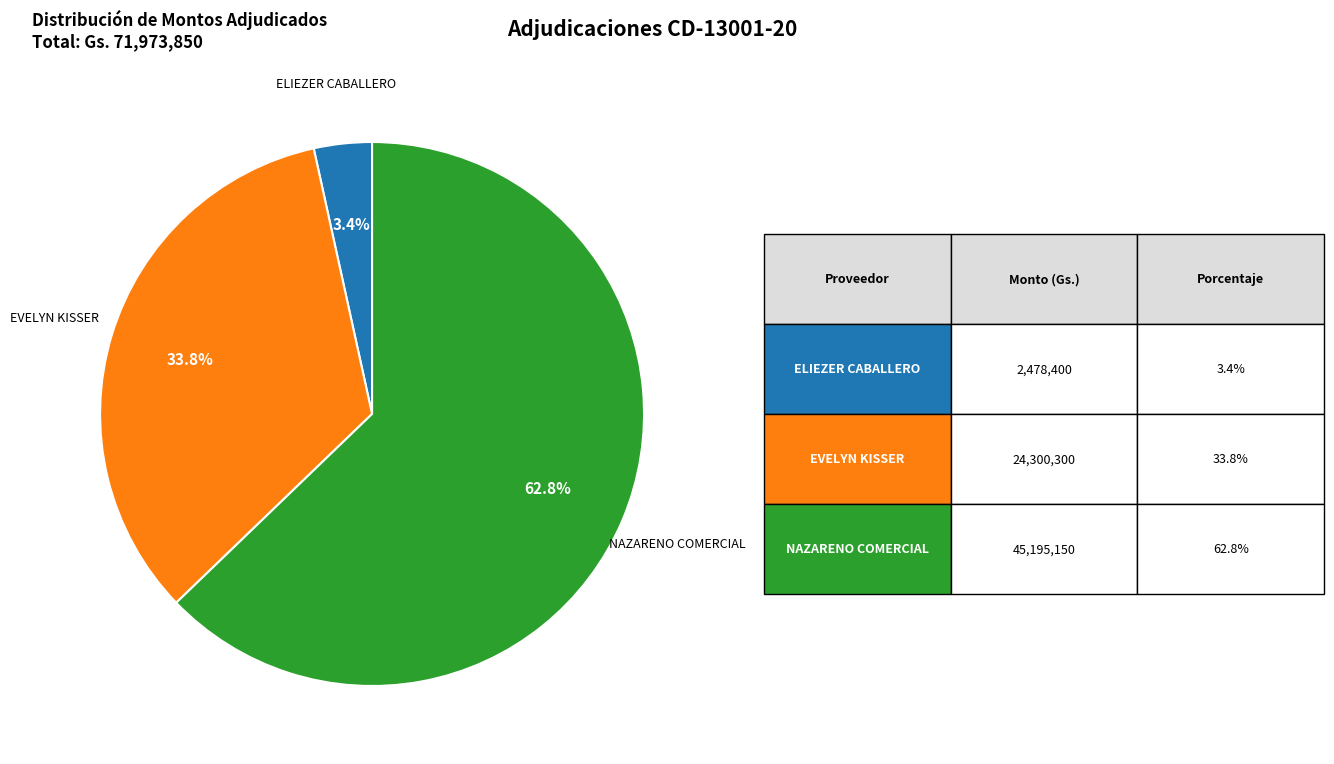

Is there any slice that represents more than half of the pie?

Yes